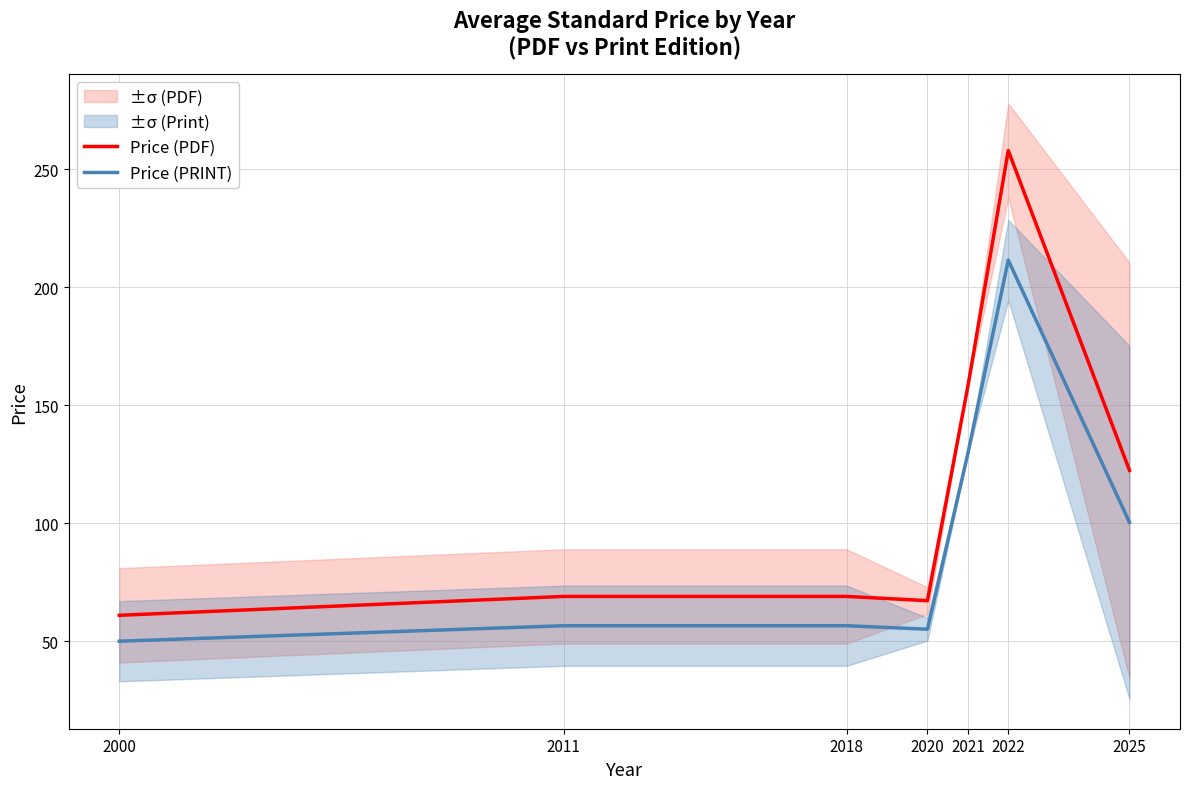

Where is Price (PRINT) nearest to the value 130?

2021